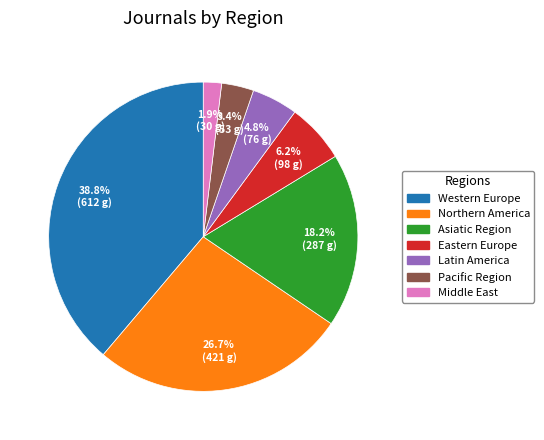

How much of the chart is everything except Northern America?

73.3%